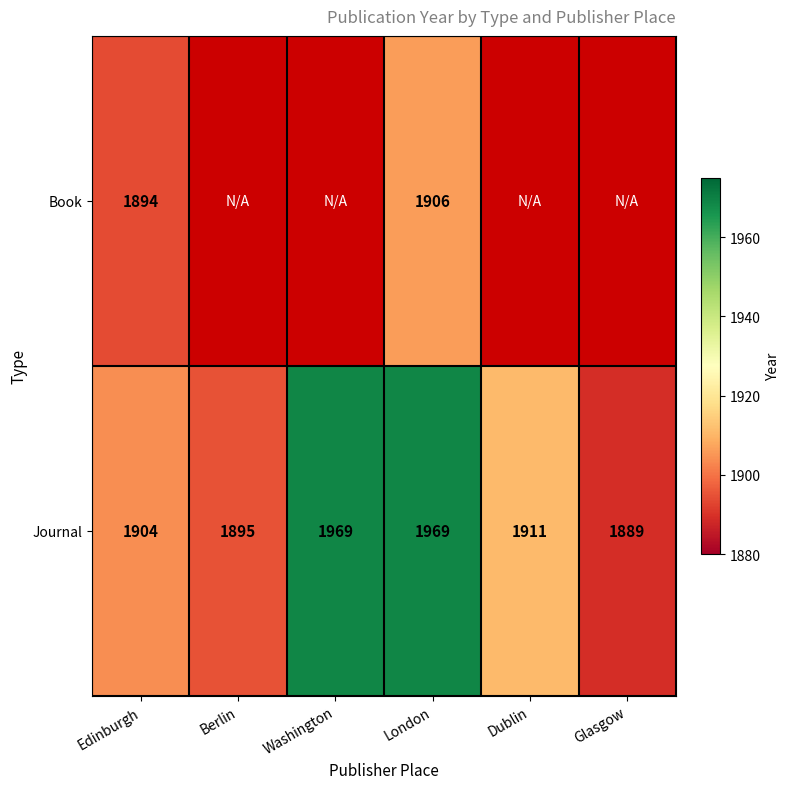

The Journal series shows 1889 at Glasgow. True or false?

True